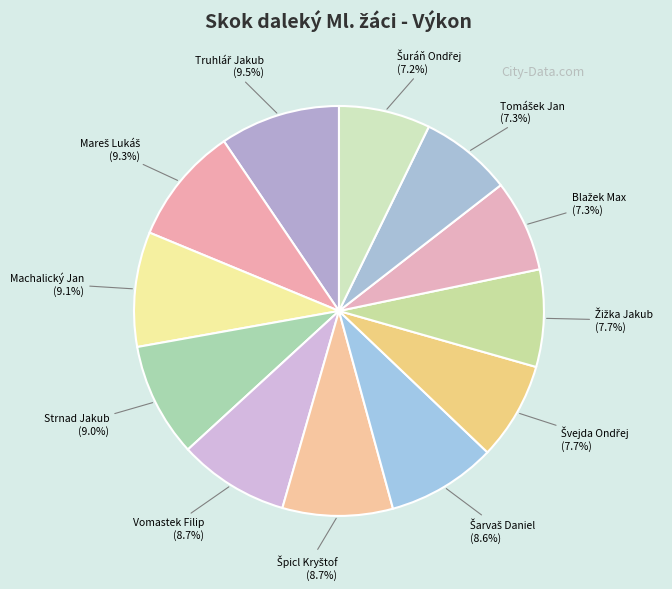

Is there any slice that represents more than half of the pie?

No